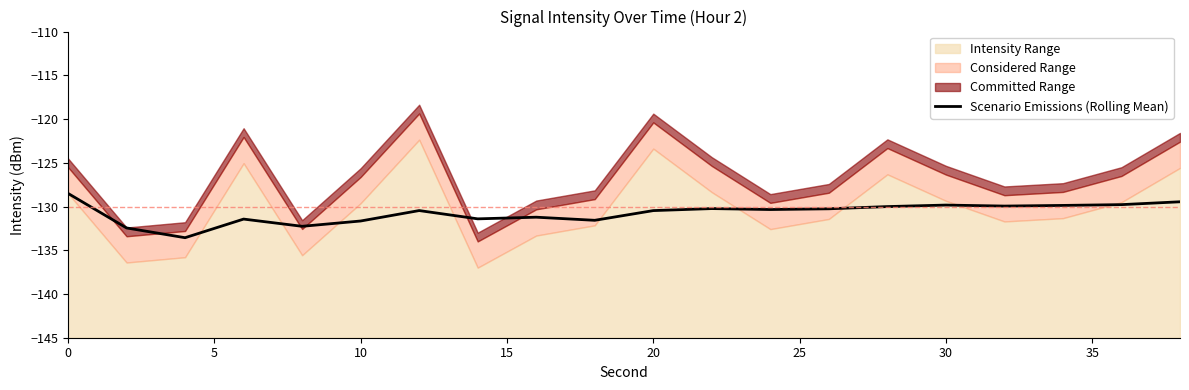

What is the highest value of the Scenario Emissions (Rolling Mean) series?

-128.5